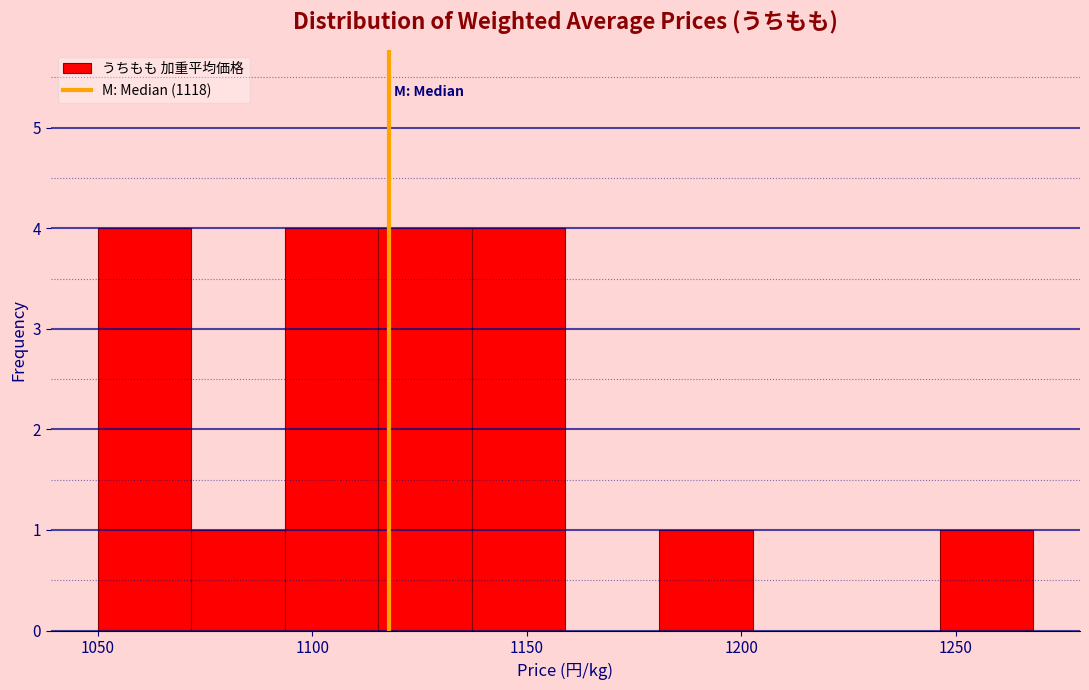

Reading left to right, transcribe this chart: for each bar, give the range it covers on the x-axis and its height. Neither the bar edges nor the heights are printed on the chart, so give them approximately, as read against the axes.

1050 to 1070: 4
1070 to 1095: 1
1095 to 1115: 4
1115 to 1135: 4
1135 to 1160: 4
1160 to 1180: 0
1180 to 1205: 1
1205 to 1225: 0
1225 to 1245: 0
1245 to 1270: 1